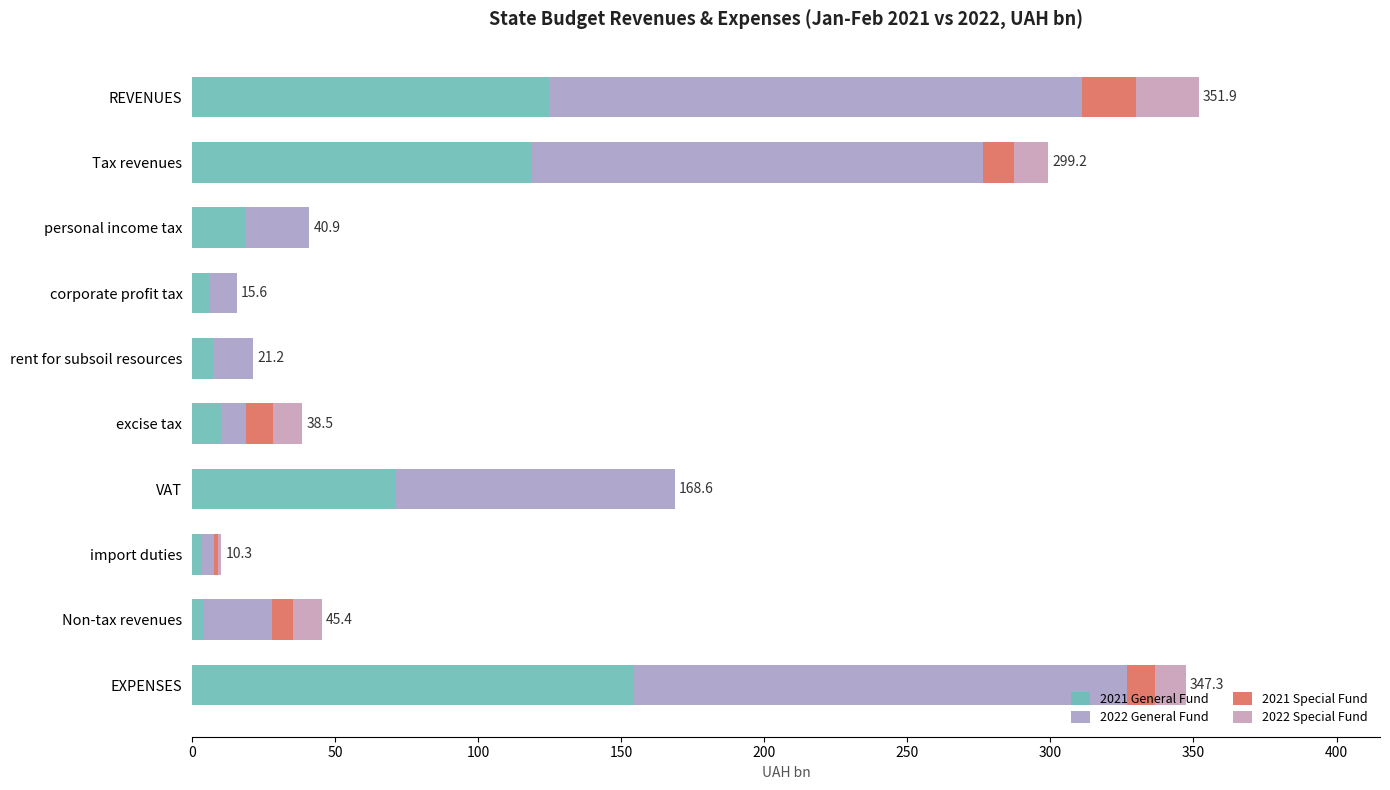

What are all the series names shown in the legend?

2021 General Fund, 2022 General Fund, 2021 Special Fund, 2022 Special Fund